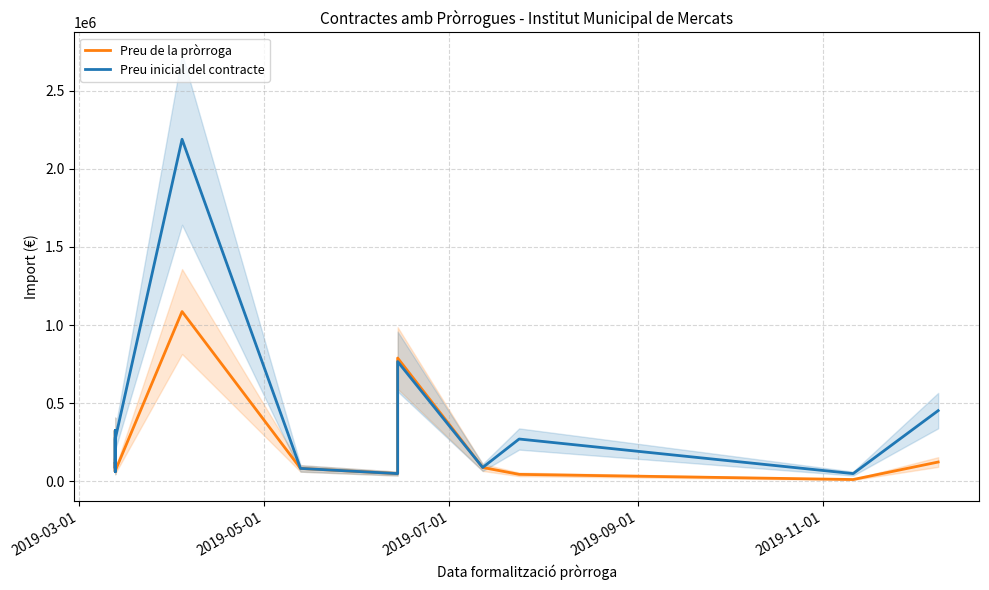

What position from the left is 2019-05-01?

2